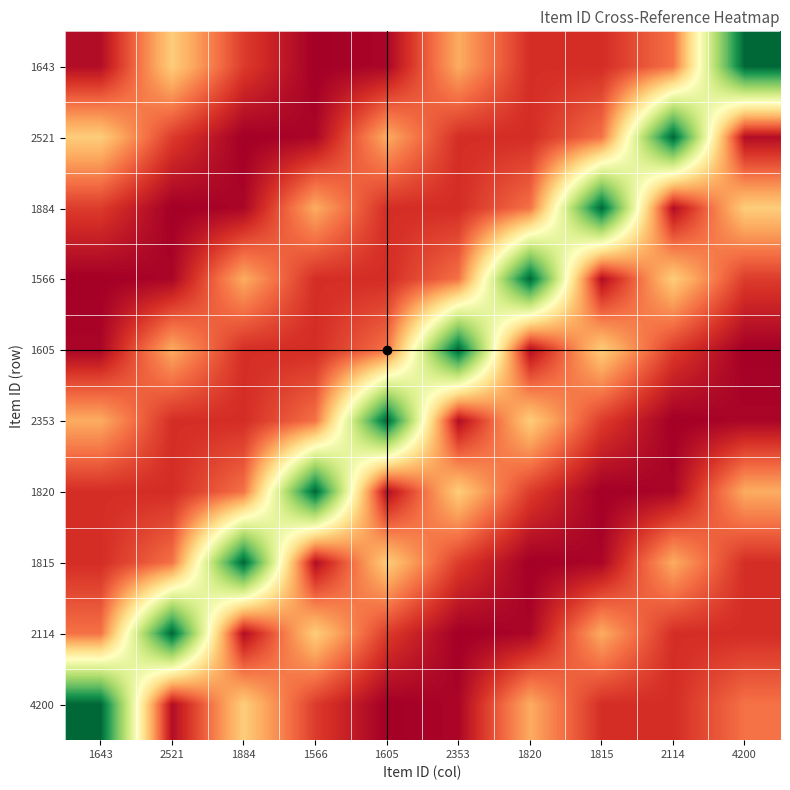

What is the difference between the highest and lowest values at 1884?

2634